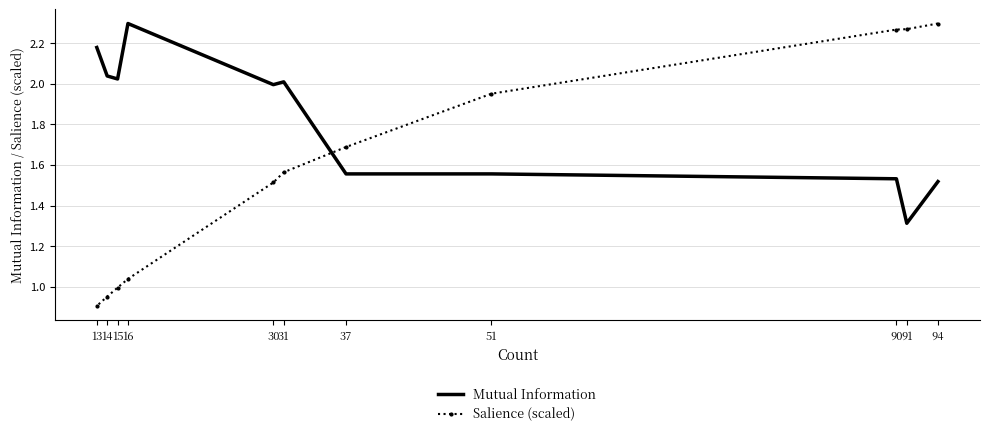

Which series has the largest range (max minus min)?

Salience (scaled)